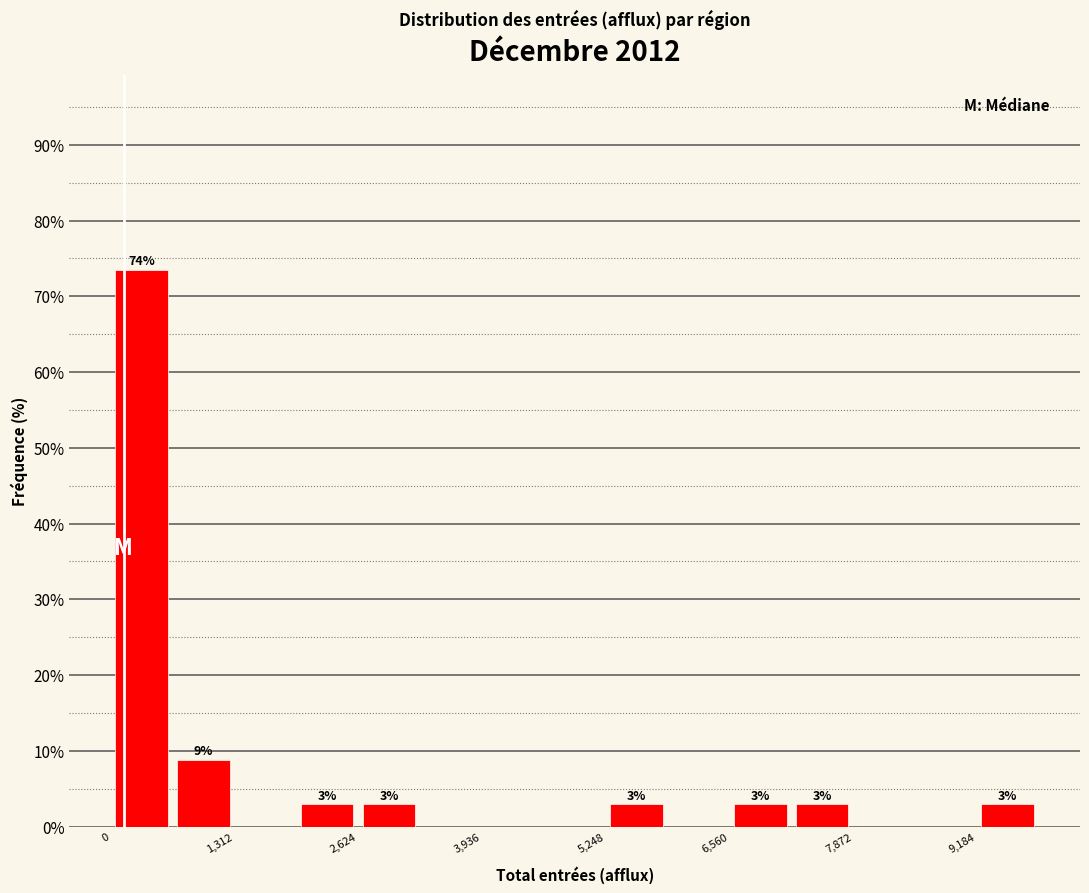

Read against the x-axis, roughly where is the centre of the tallest bar?

400